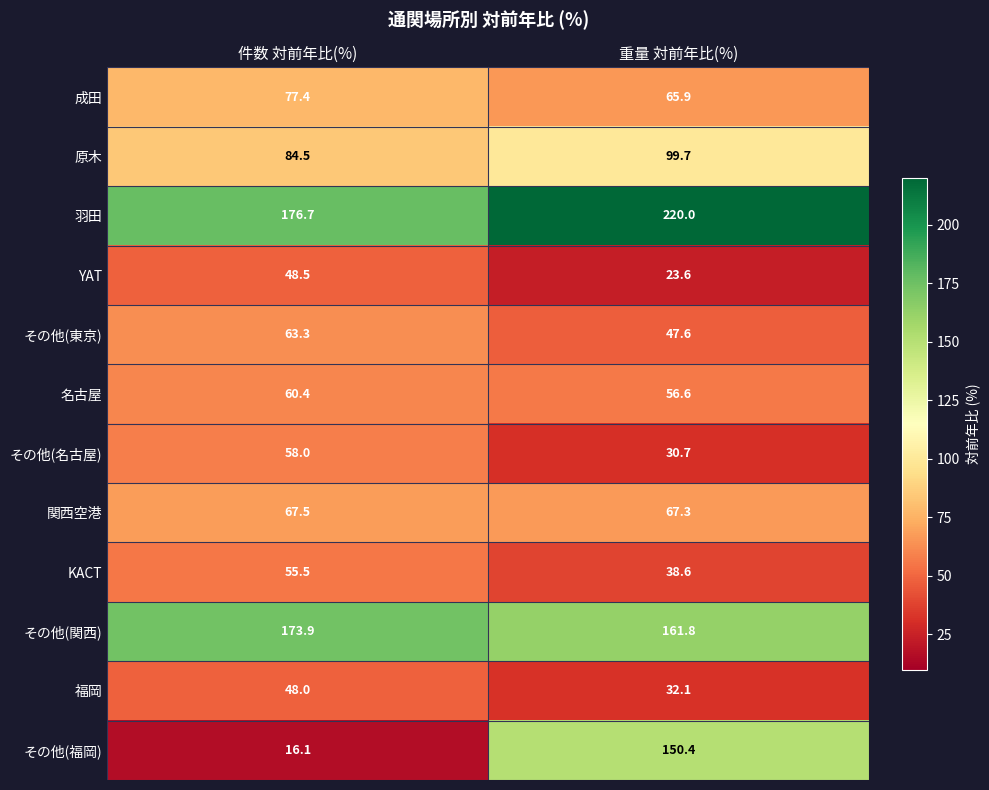

Where does the その他(関西) series first go above 173?

件数 対前年比(%)